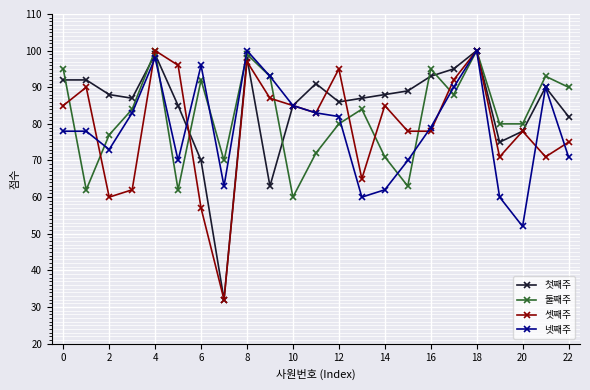

What is the minimum value shown in the chart?

32